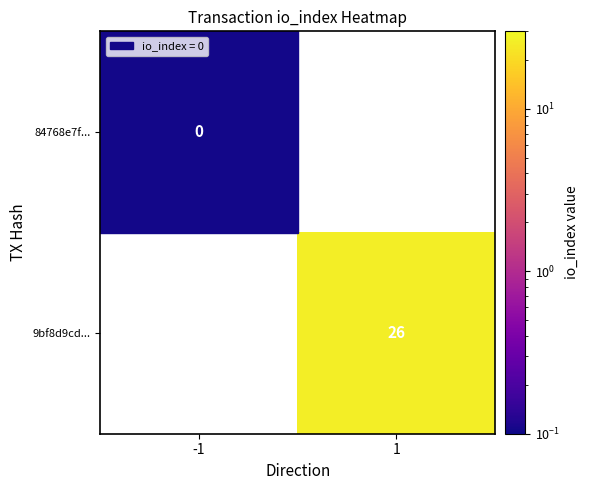

The 9bf8d9cd... series shows 6 at 1. True or false?

False